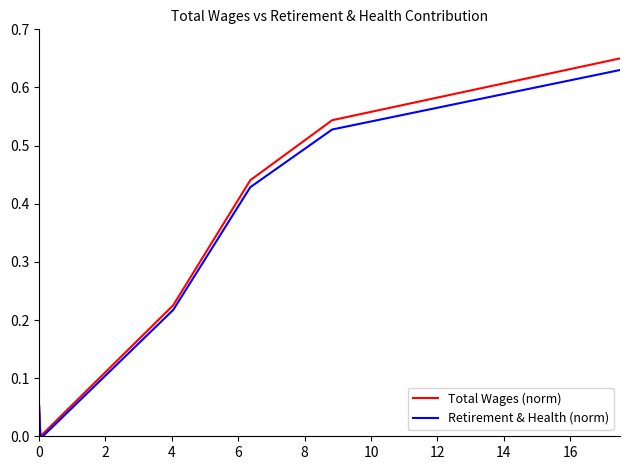

List the series in order of their peak value, highest first.

Total Wages (norm), Retirement & Health (norm)